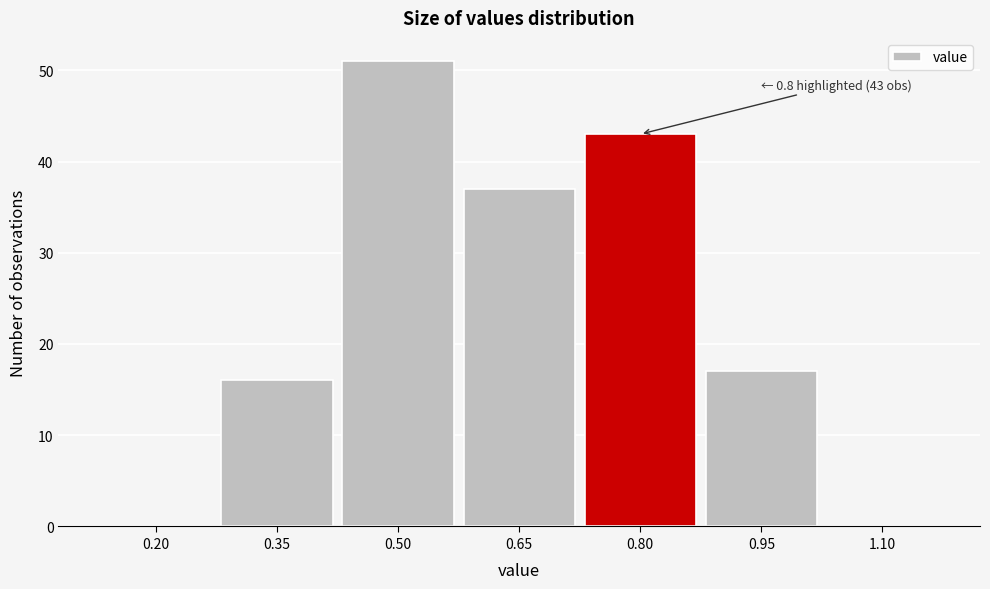

Reading right to left, list all the values displayed in this chart.

1.10=0	0.95=17	0.80=43	0.65=37	0.50=51	0.35=16	0.20=0